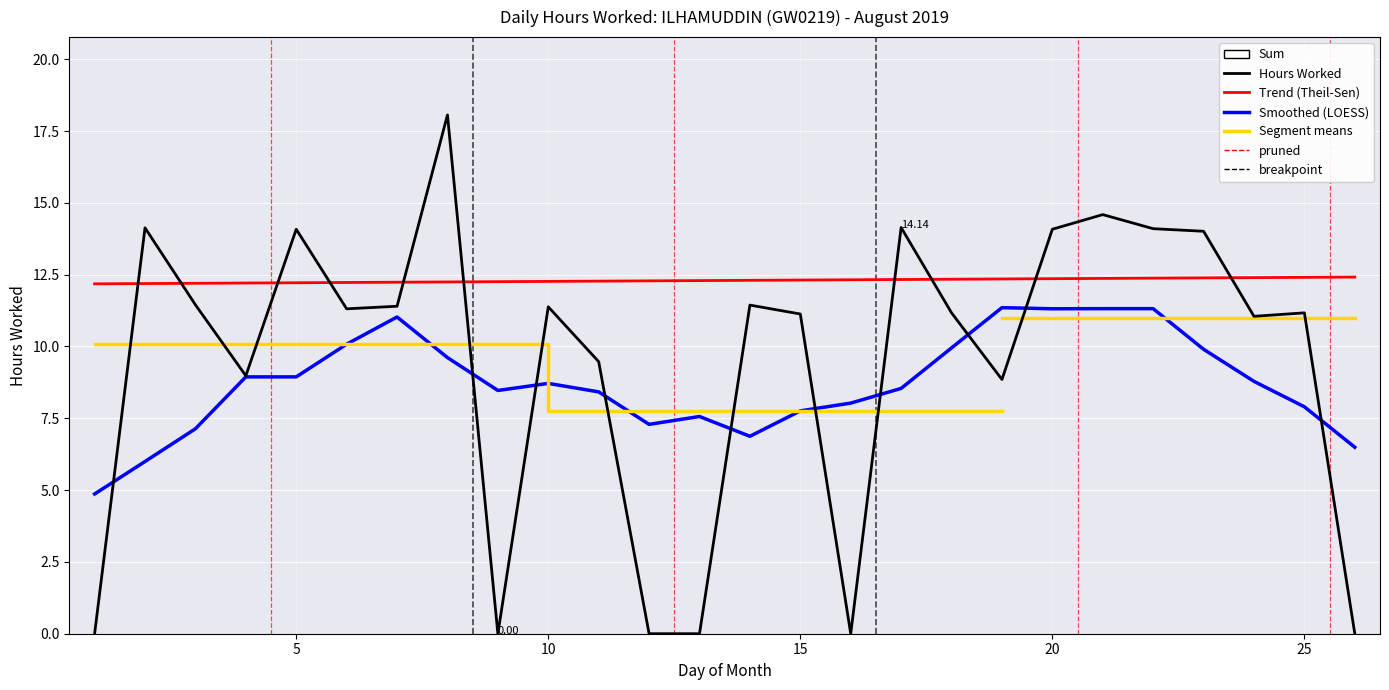

What is the change in value from 19 to 26?

-8.8